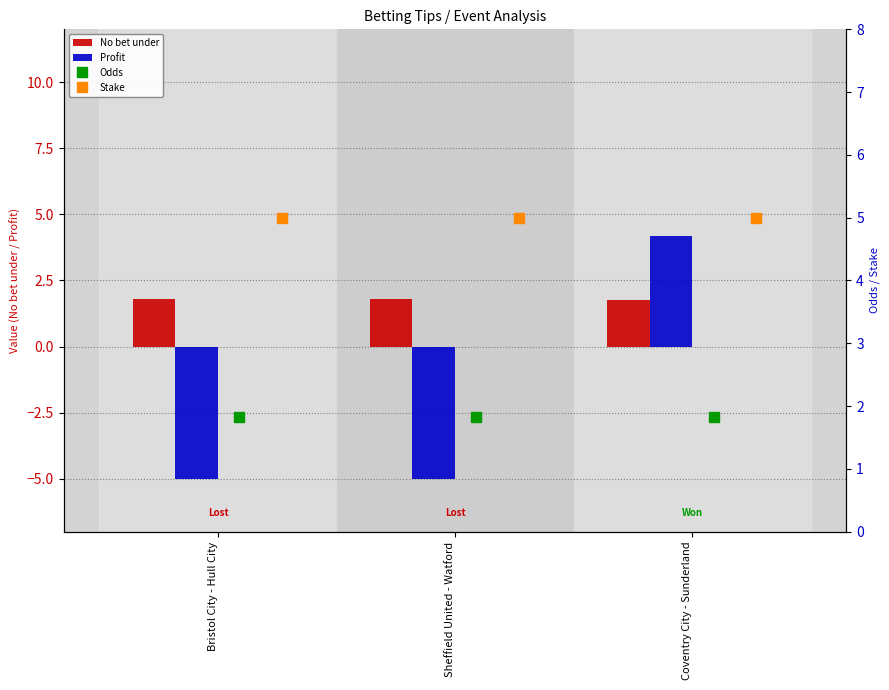

Read the Profit value at Coventry City - Sunderland.

4.2